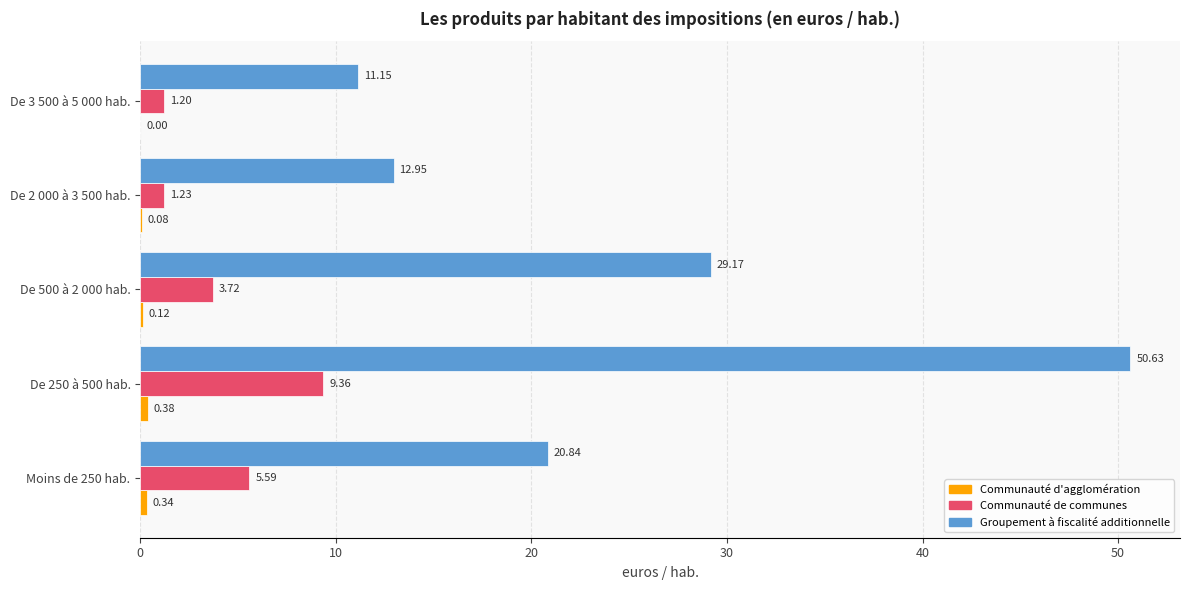

How many data points does each series have?

5